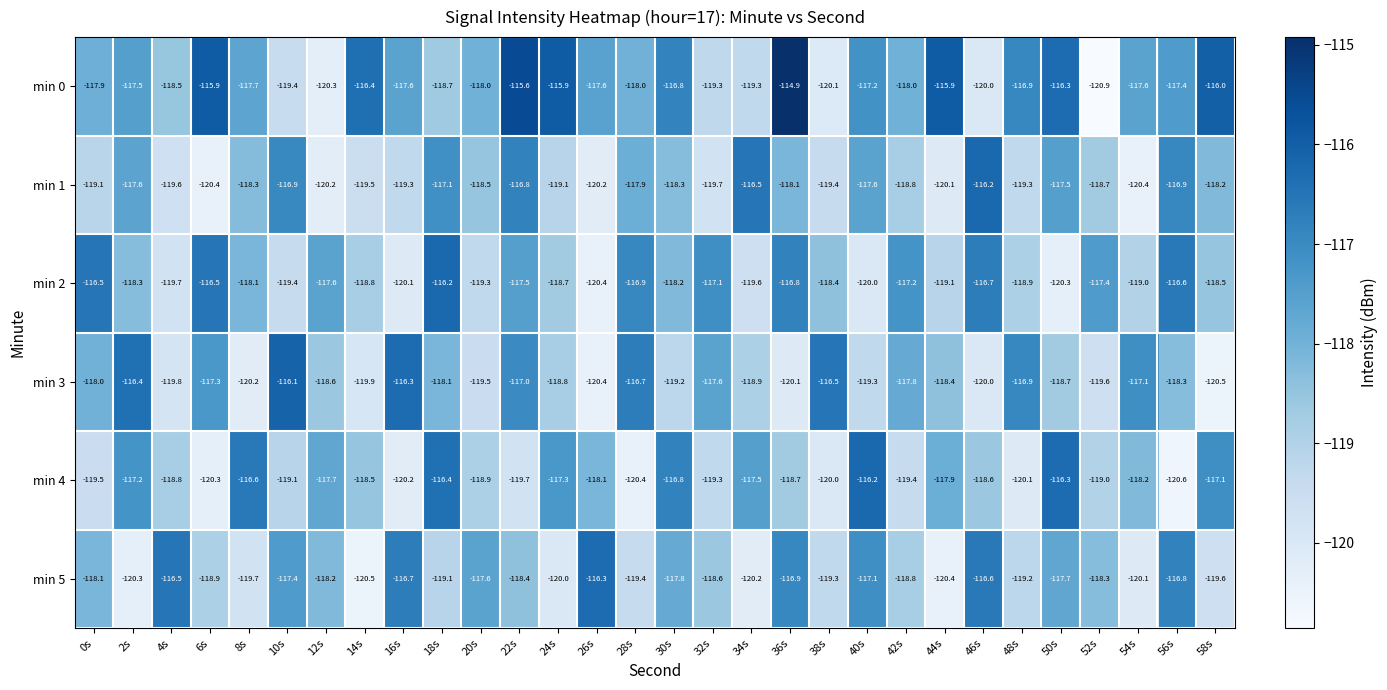

The min 5 series shows -116.8 at 56s. True or false?

True